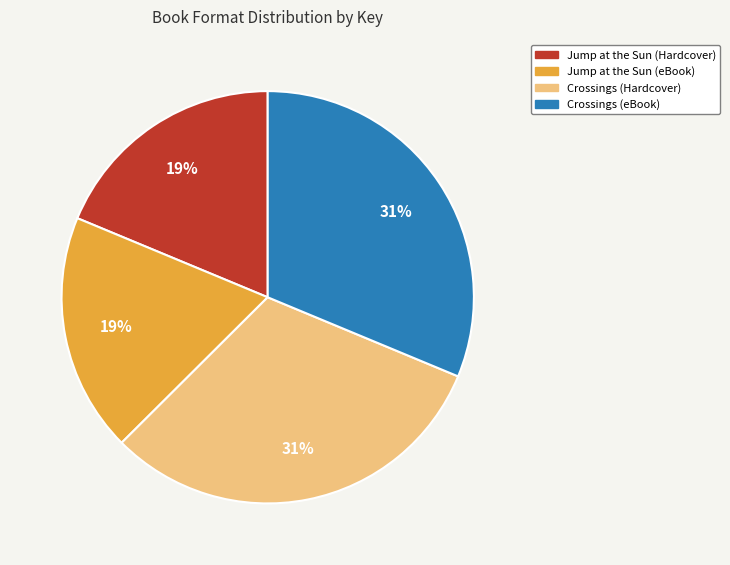

Does any single category account for the majority?

No